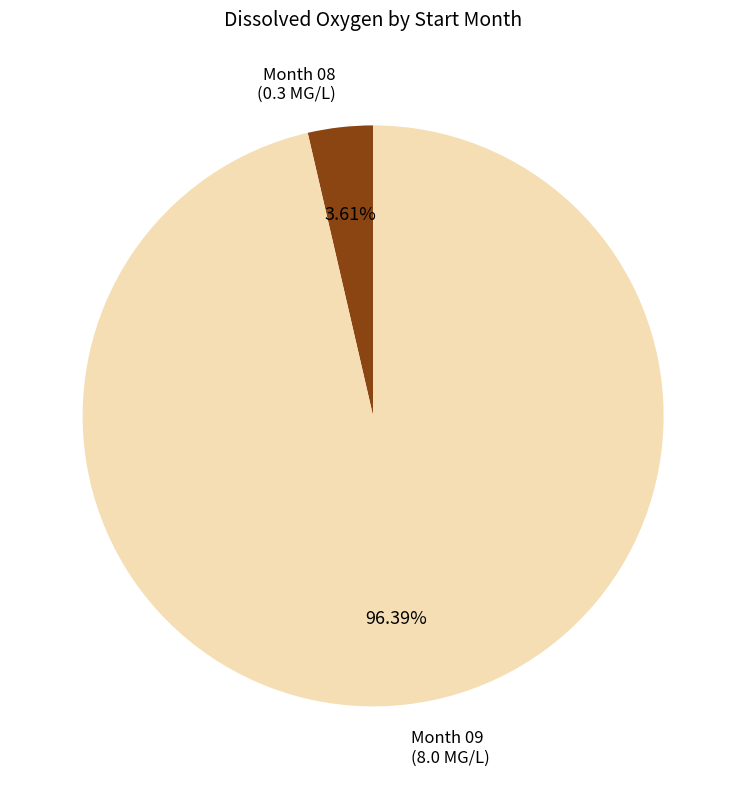

To the nearest percent, what is the difference between the largest and smallest slice percentages?

93%